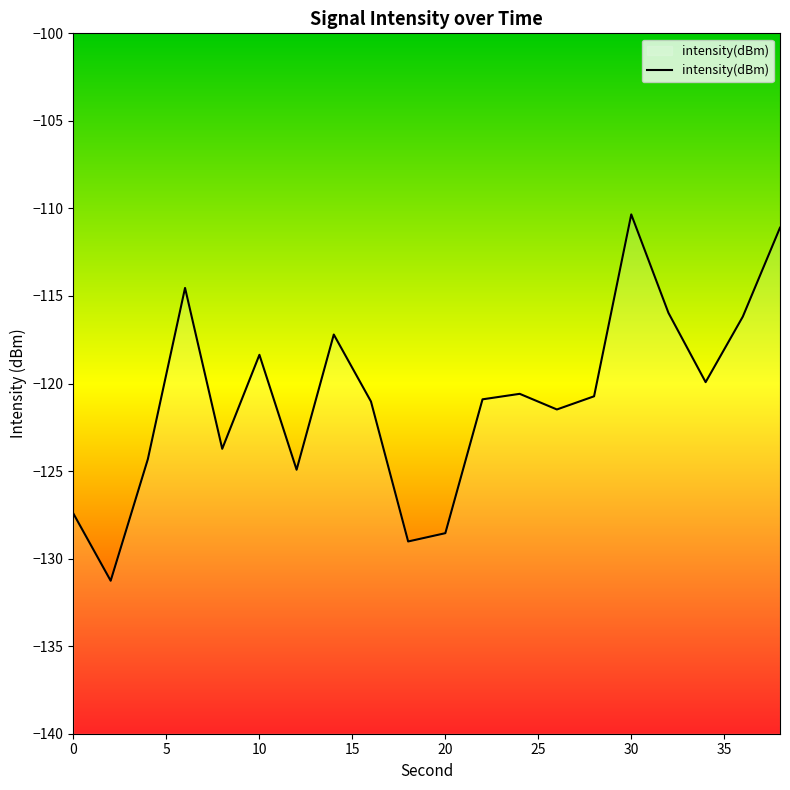

What is the difference between the maximum and minimum values?

20.9